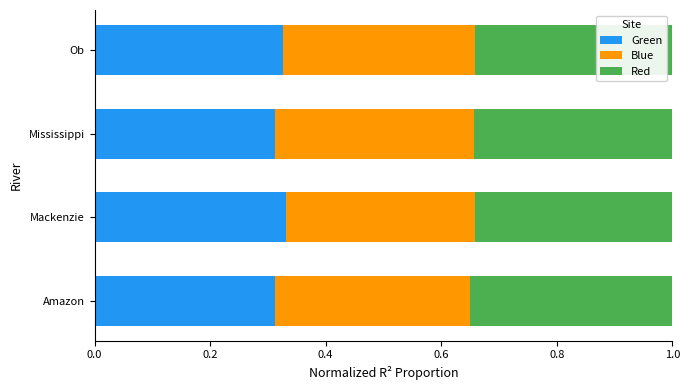

What is the total value across all series at Mackenzie?

1.0